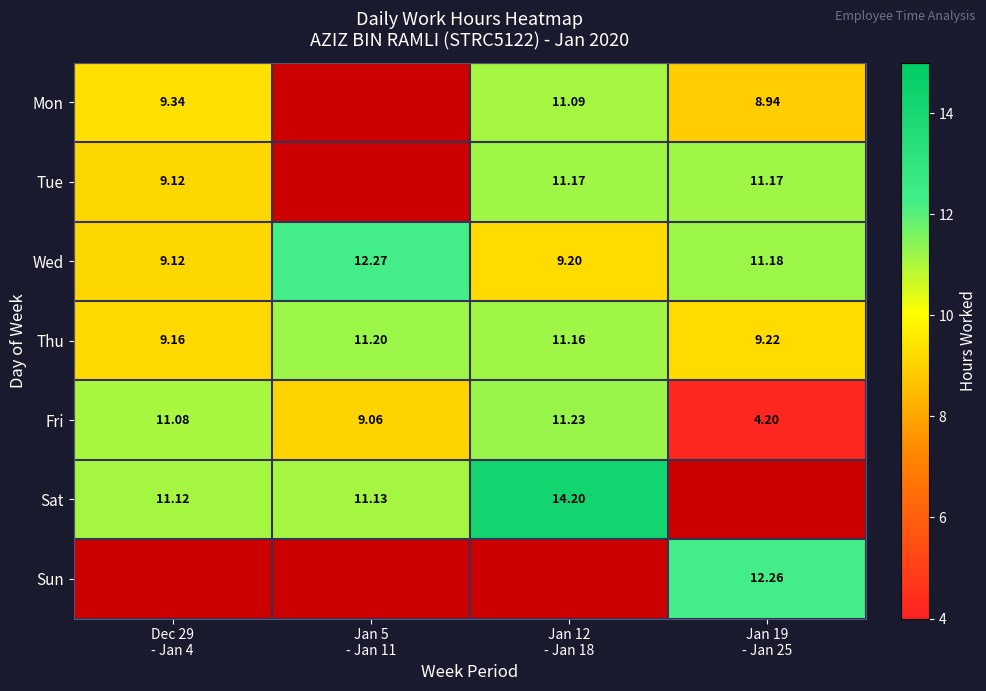

Which series has the largest total across all categories?

Wed